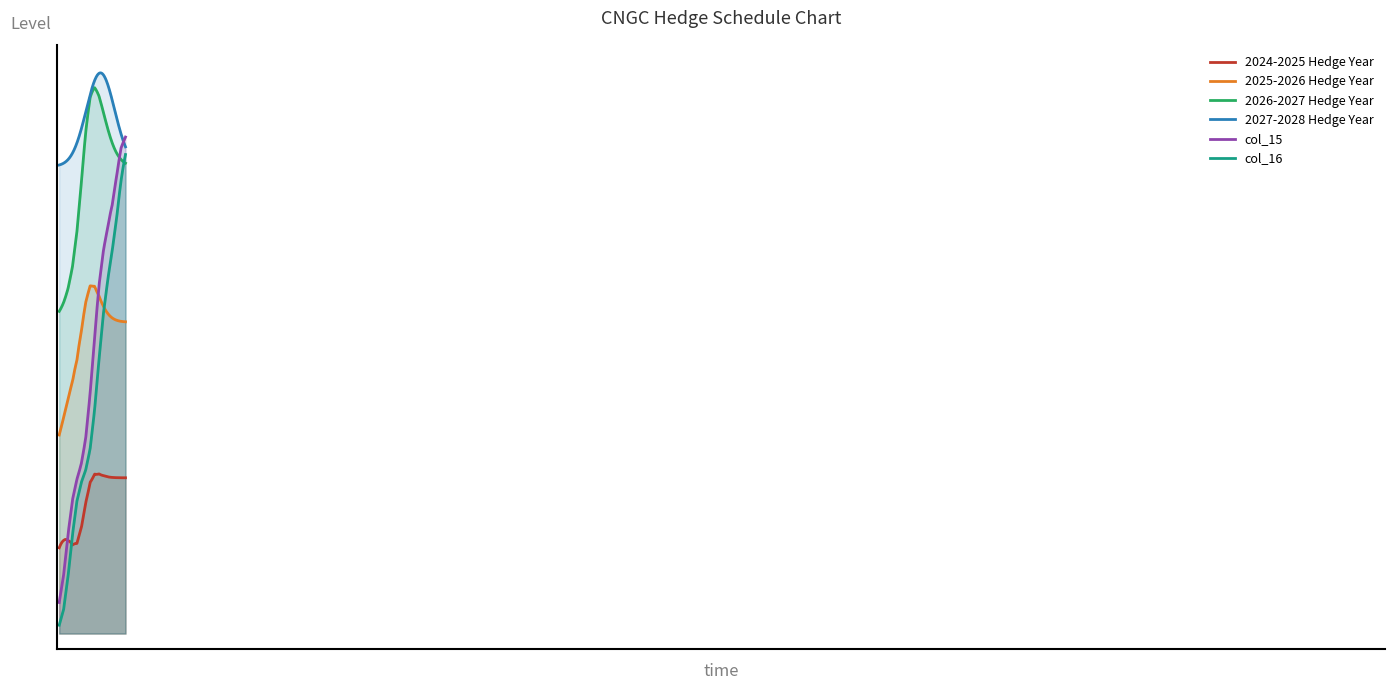

What are all the series names shown in the legend?

2024-2025 Hedge Year, 2025-2026 Hedge Year, 2026-2027 Hedge Year, 2027-2028 Hedge Year, col_15, col_16